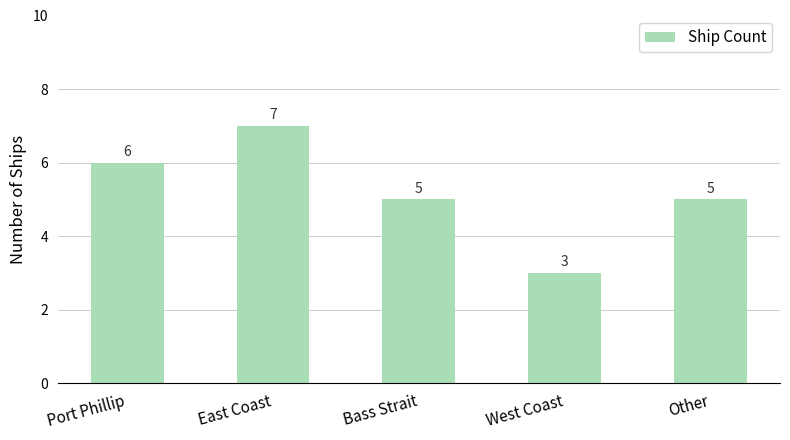

How many values are below 5?

1